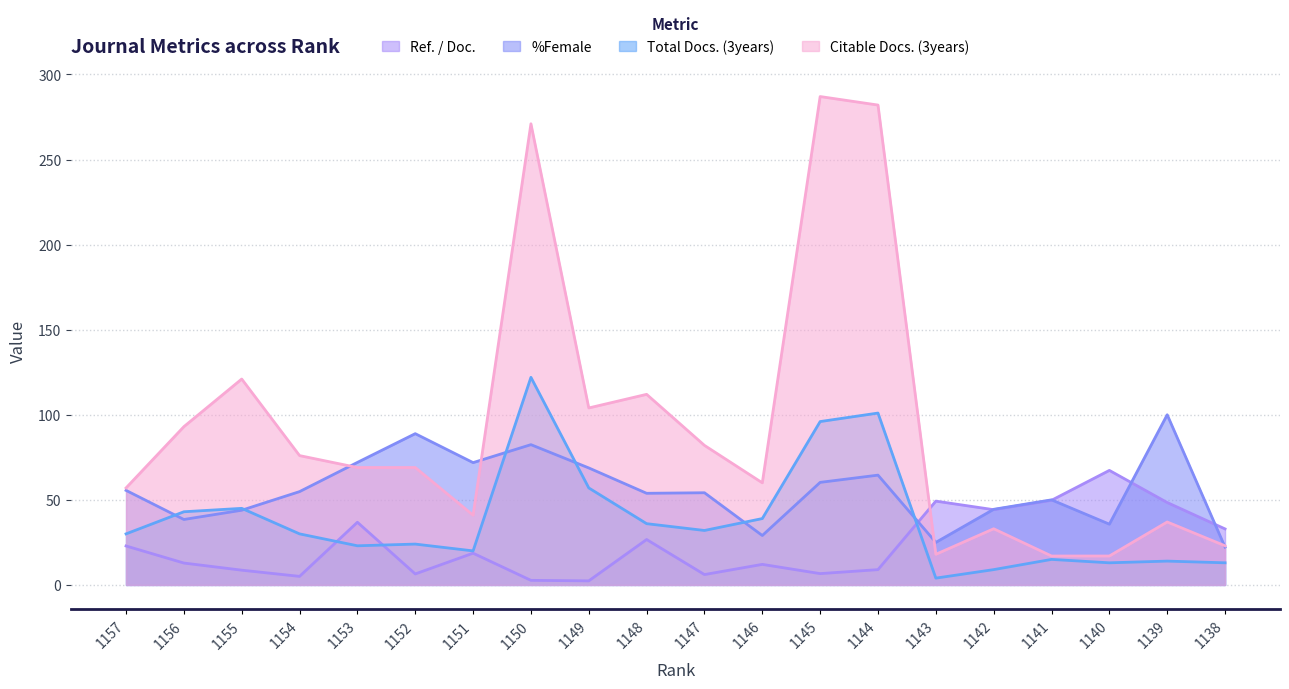

Which series ends up on top after the final intersection of %Female and Total Docs. (3years)?

%Female